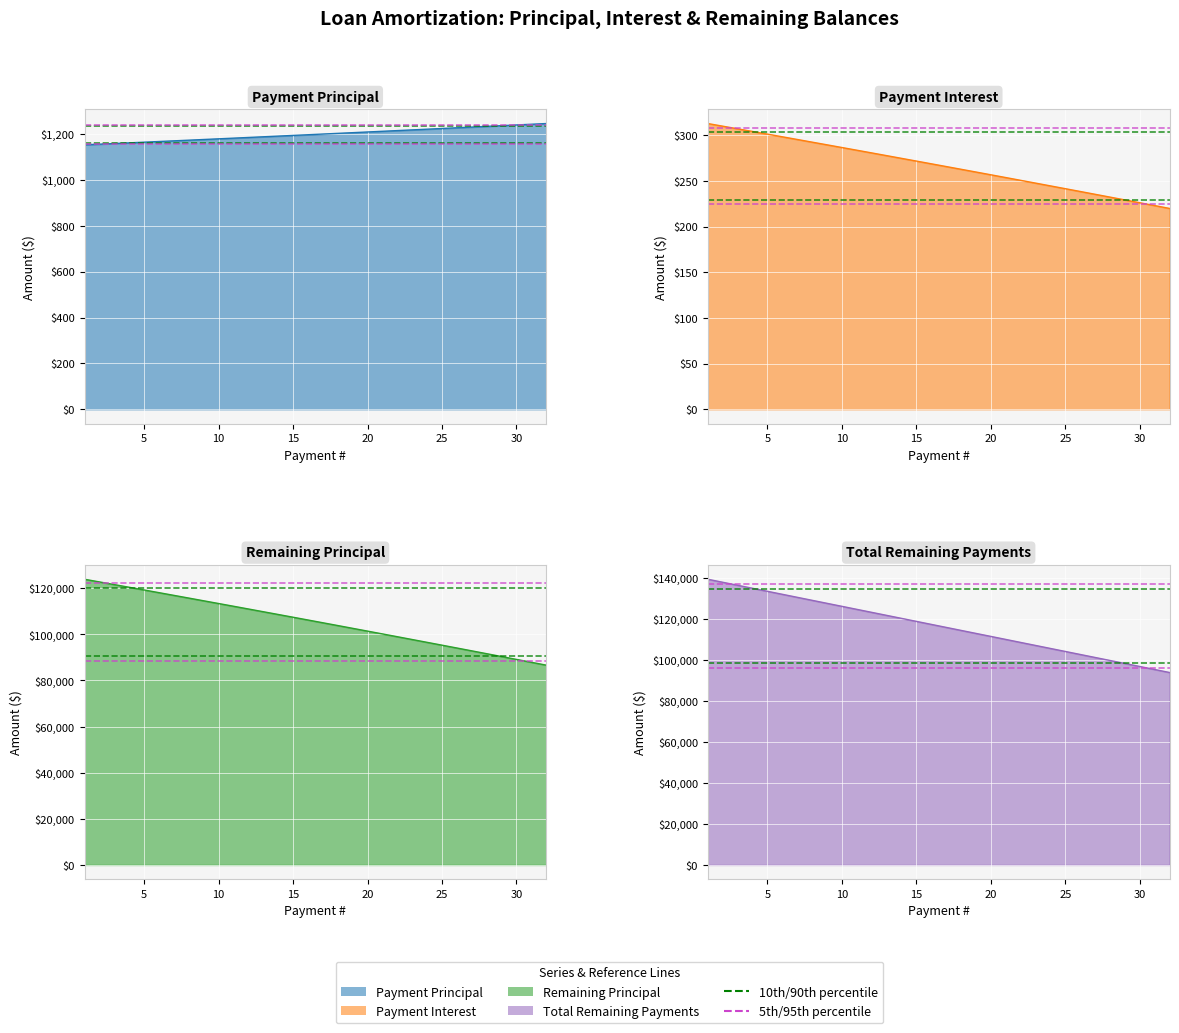

The value of Total Remaining Payments at 1 is 139287.9. True or false?

True